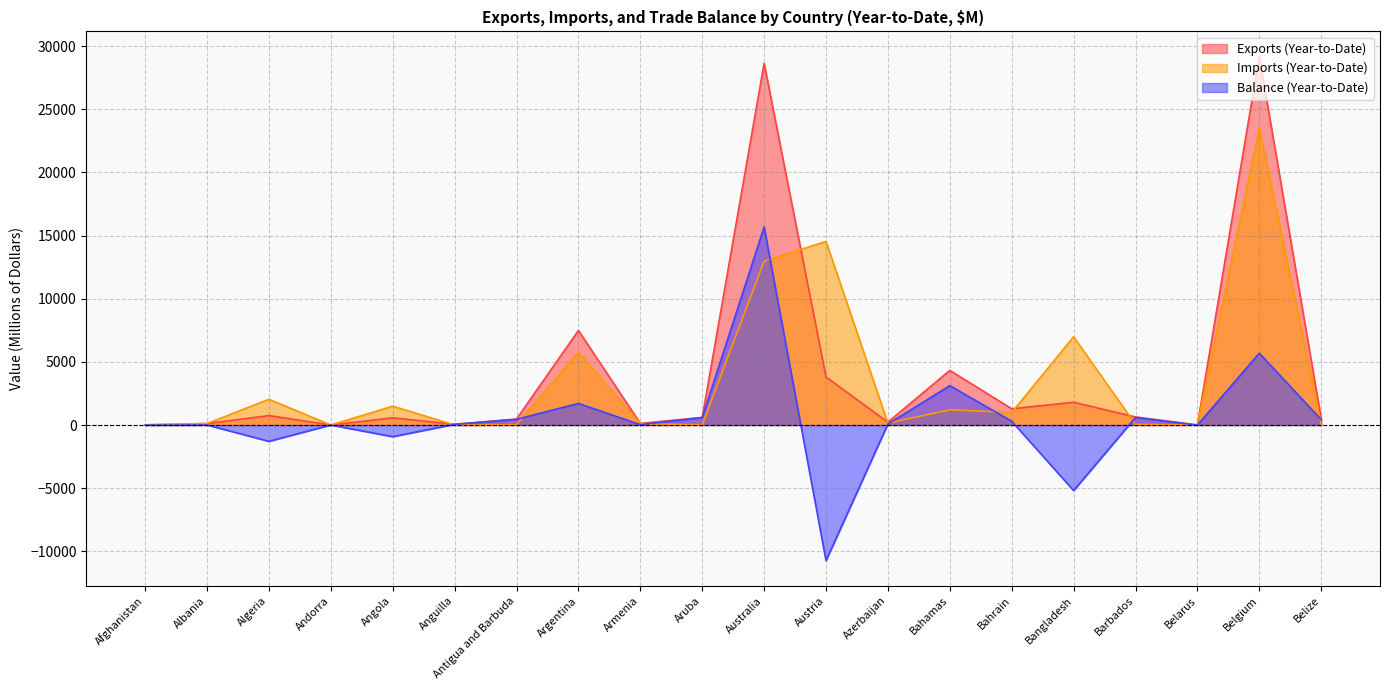

How many times do Imports (Year-to-Date) and Balance (Year-to-Date) cross each other?

9